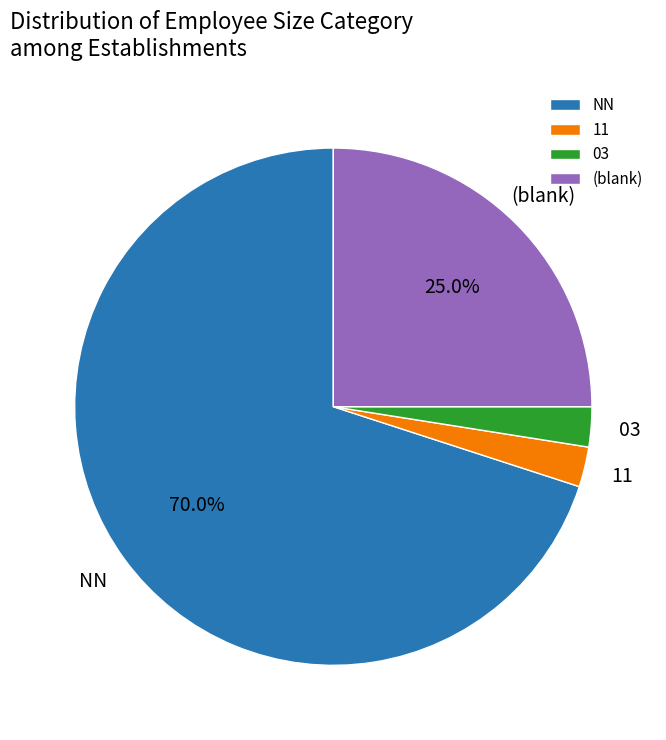

Which has a higher value, (blank) or 11?

(blank)